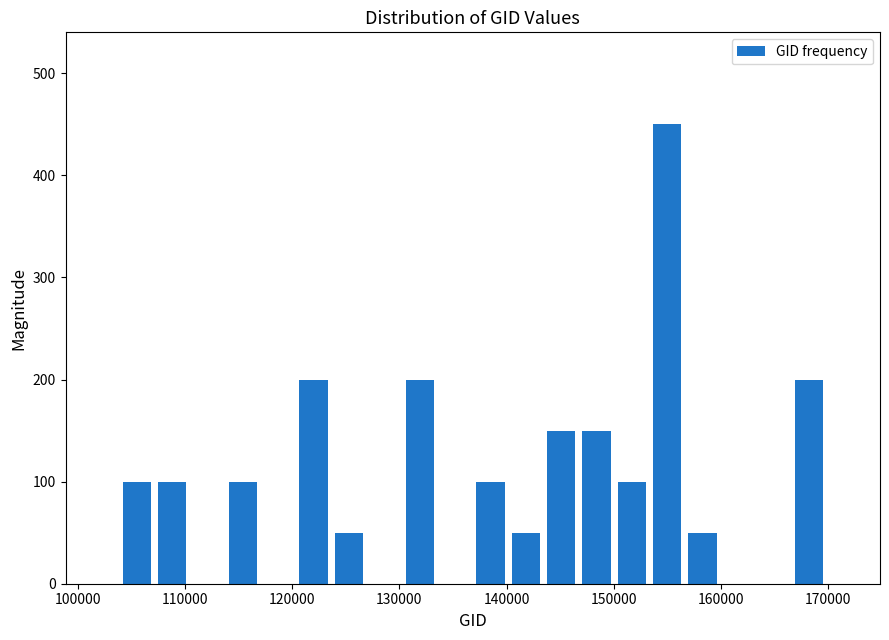

Around what value on the x-axis is the tallest bar? Give the approximate position of its centre, as read against the axis.

155000